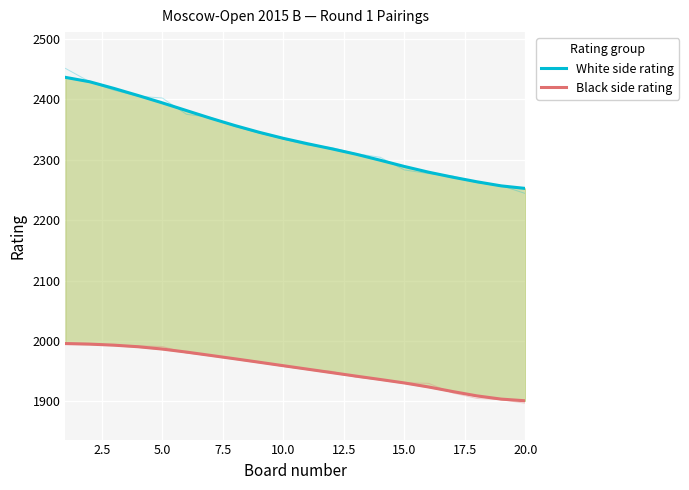

The value of Black side rating at 11 is 3427.3. True or false?

False